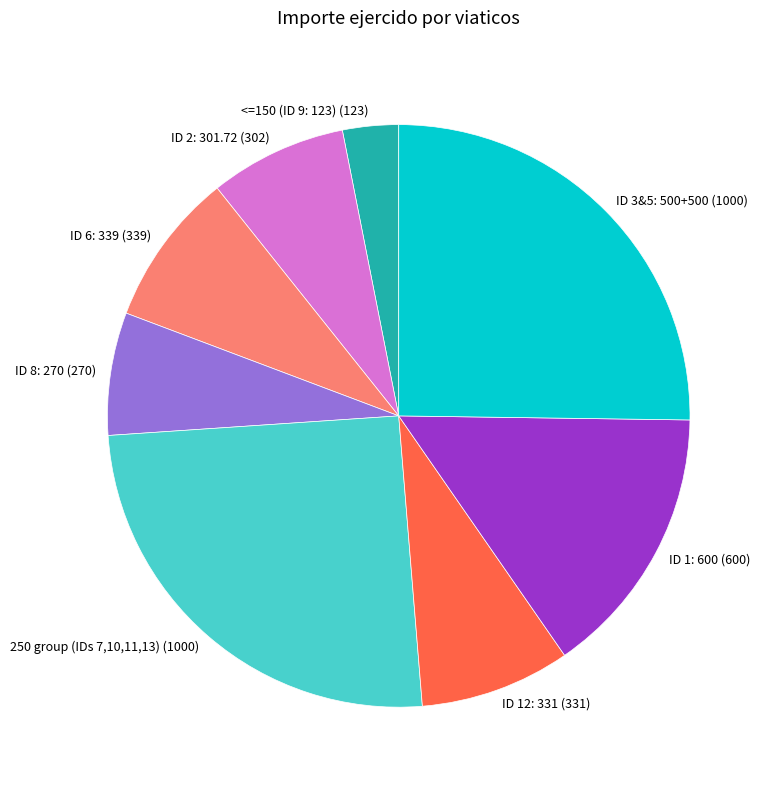

What is the smallest slice in the pie chart?

<=150 (ID 9: 123) (123)